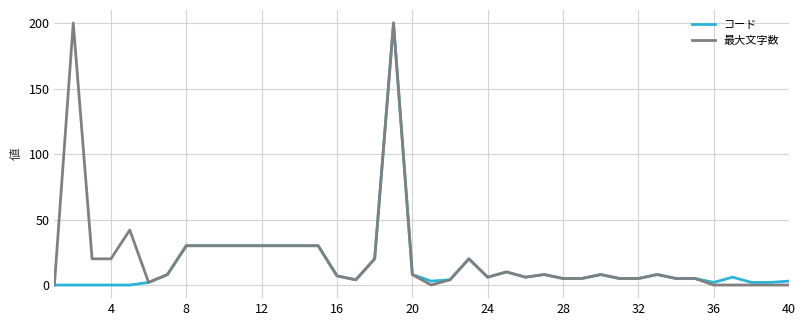

What is the maximum value shown in the chart?

200